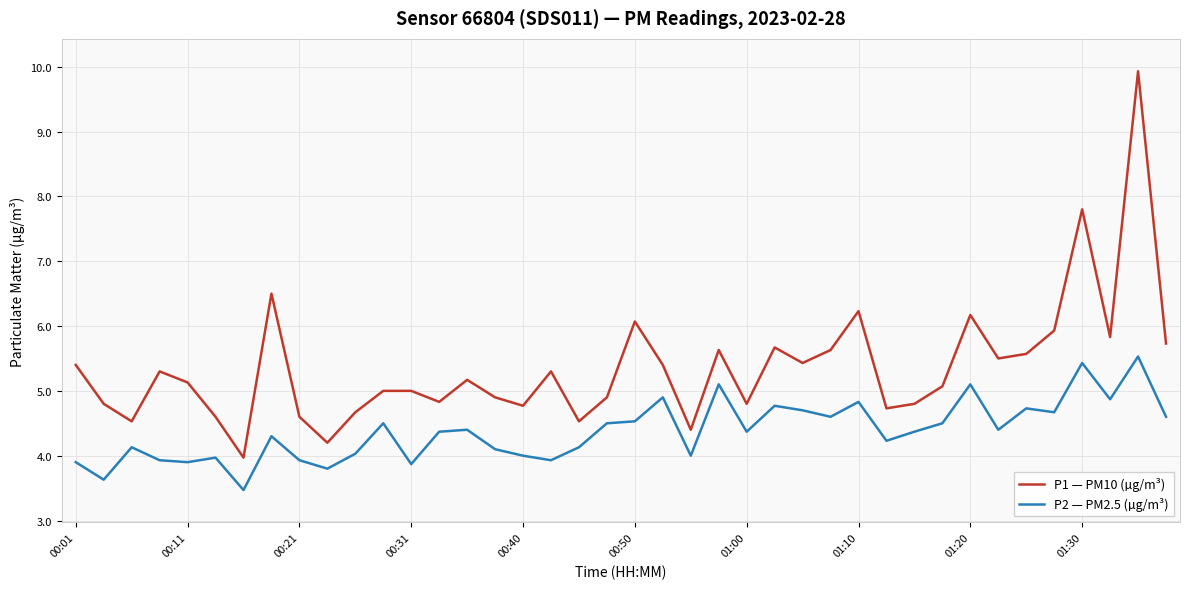

True or false: P1 — PM10 (µg/m³) and P2 — PM2.5 (µg/m³) cross at least once.

False